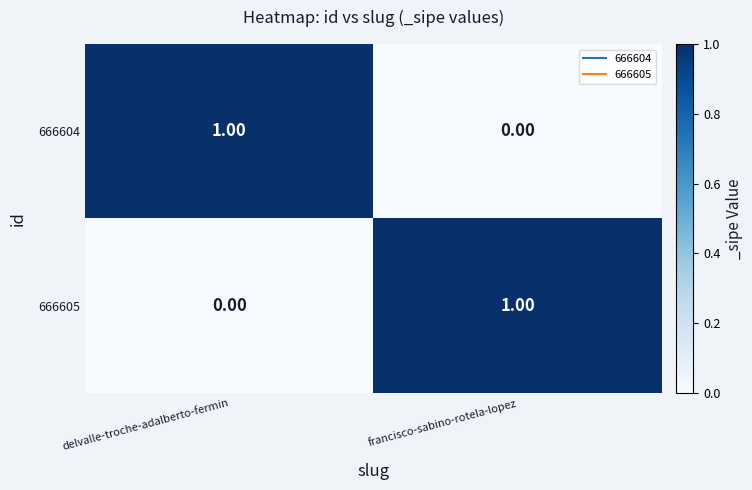

Rank the categories by 666605 value from lowest to highest.

delvalle-troche-adalberto-fermin, francisco-sabino-rotela-lopez